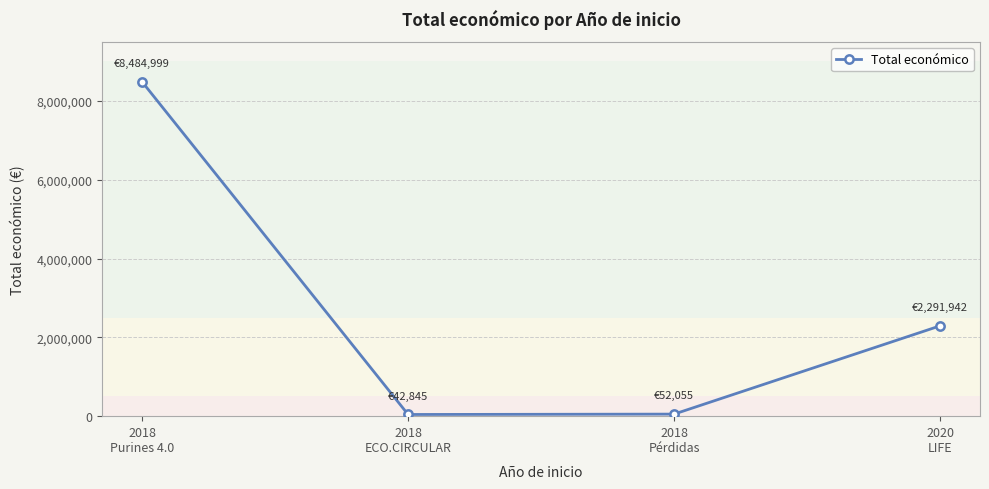

True or false: there are more than 0 points higher than both neighbors.

False